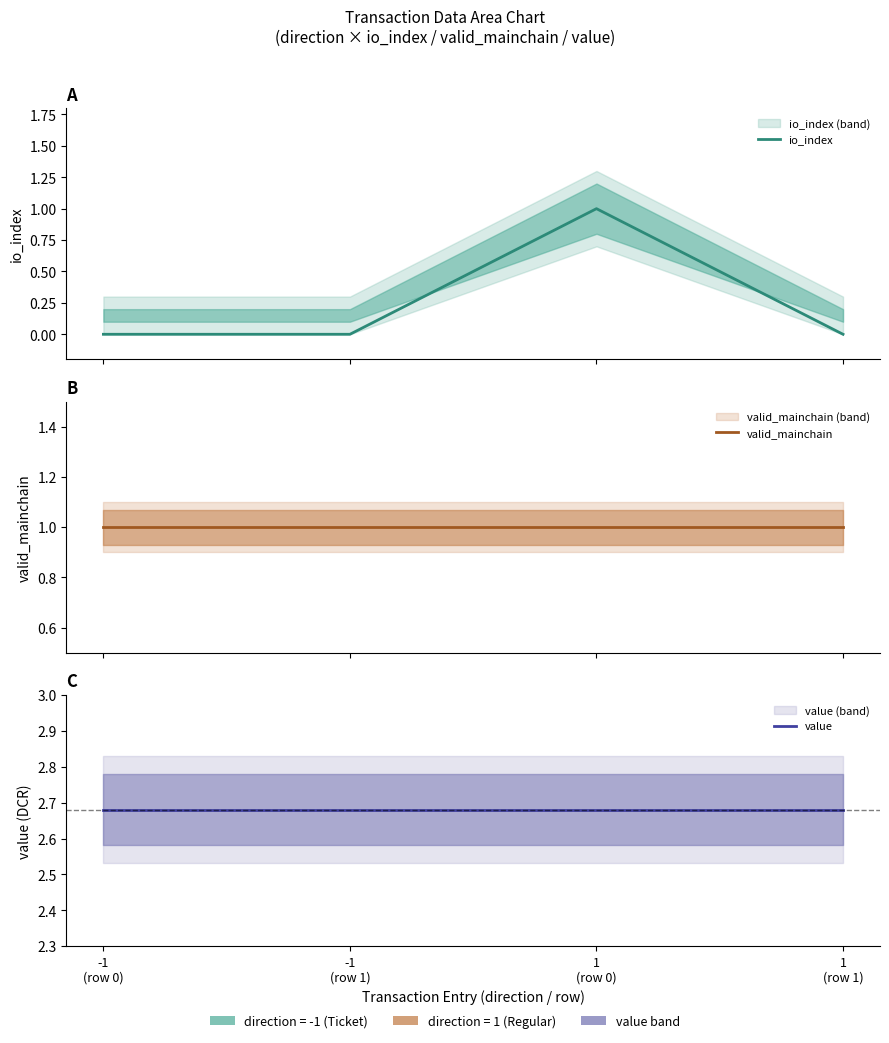

Between -1
(row 0) and -1
(row 1), which series saw the biggest shift?

io_index